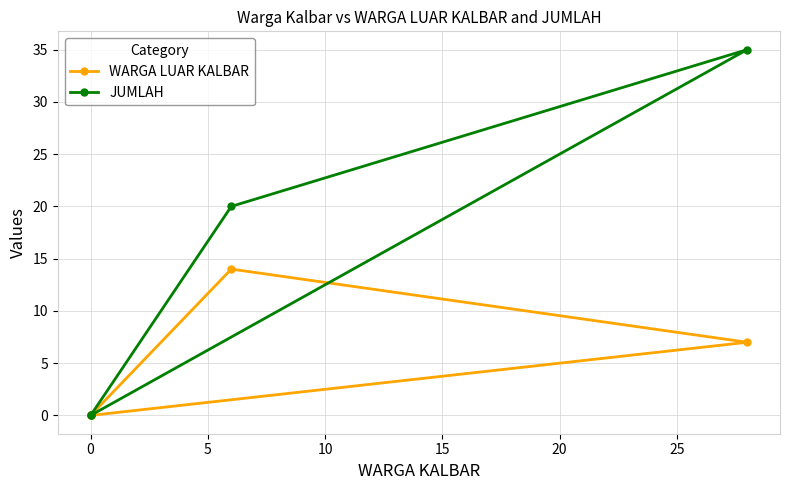

True or false: JUMLAH and WARGA LUAR KALBAR cross at least once.

False